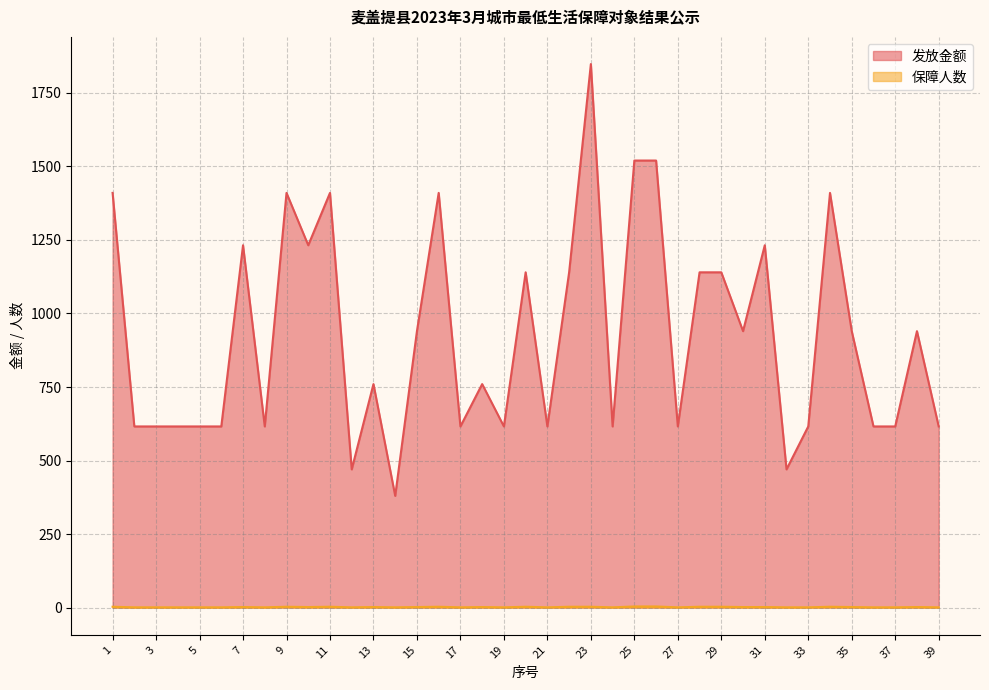

How many values in the 发放金额 series are below 760?

18